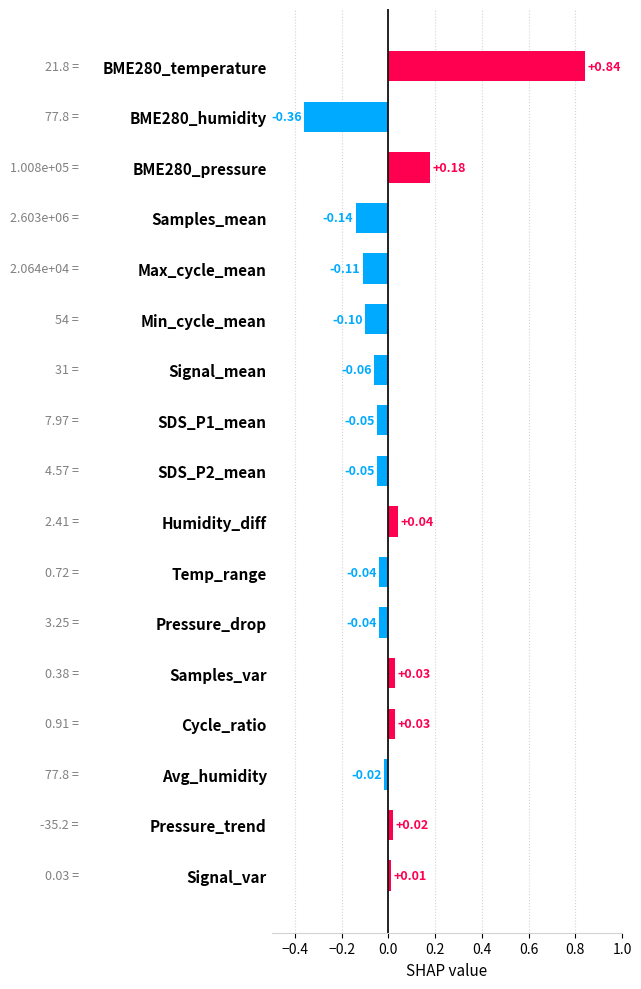

Which category has the lowest value across all series?

BME280_humidity